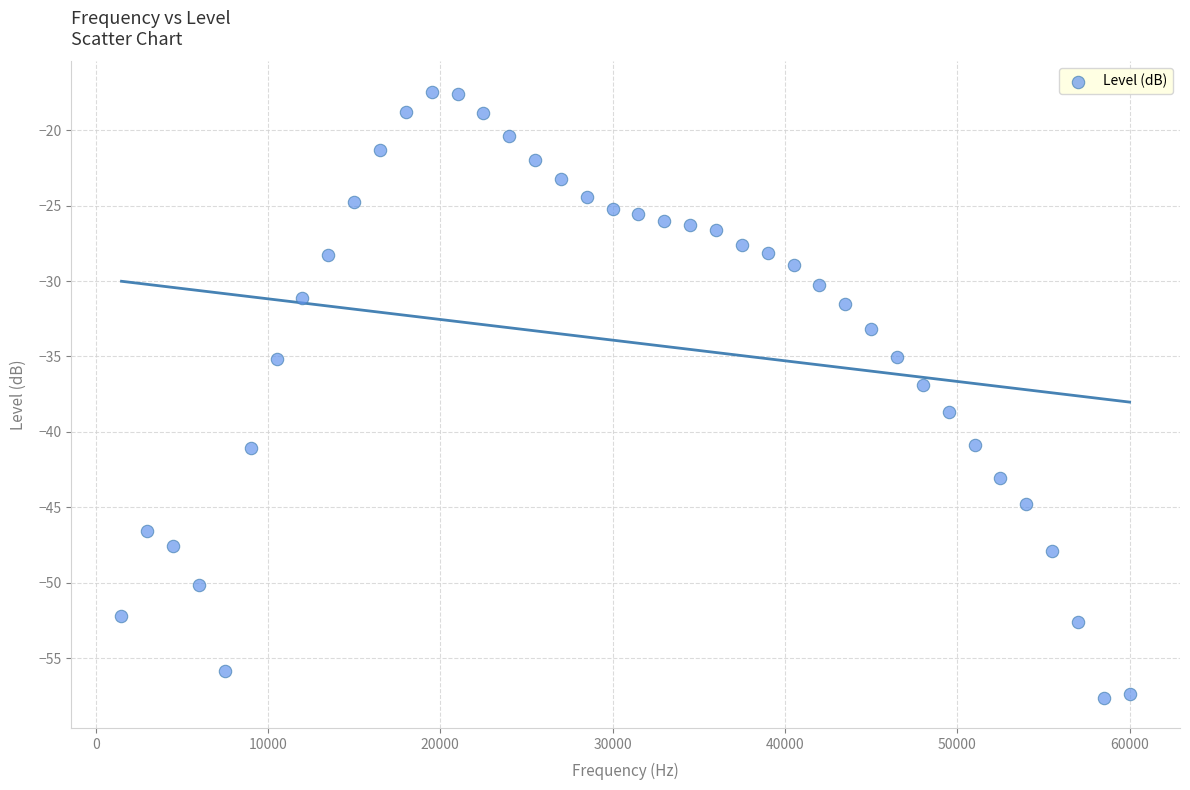

What is the range of X values (max minus min)?

58500.0